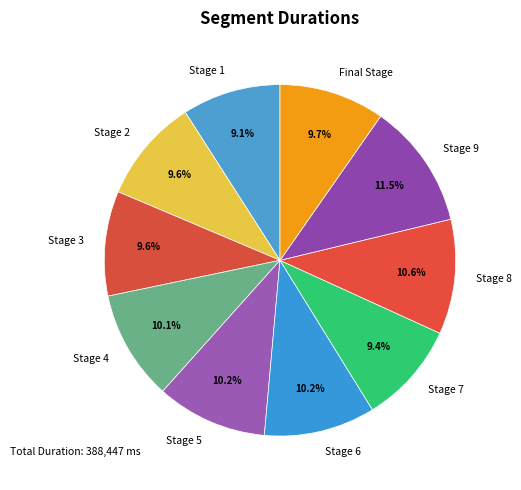

To the nearest percent, what is the average slice percentage?

10%